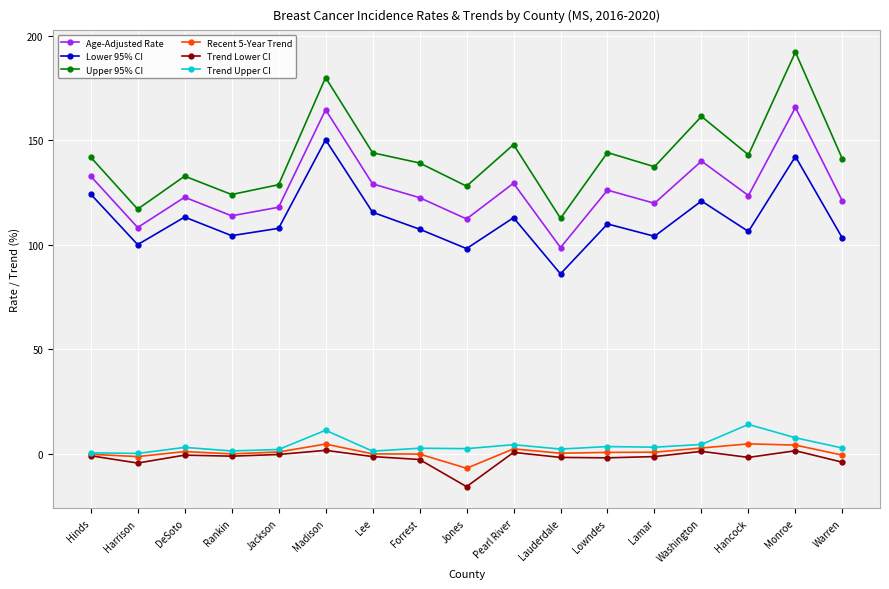

Count the number of data series in this chart.

6